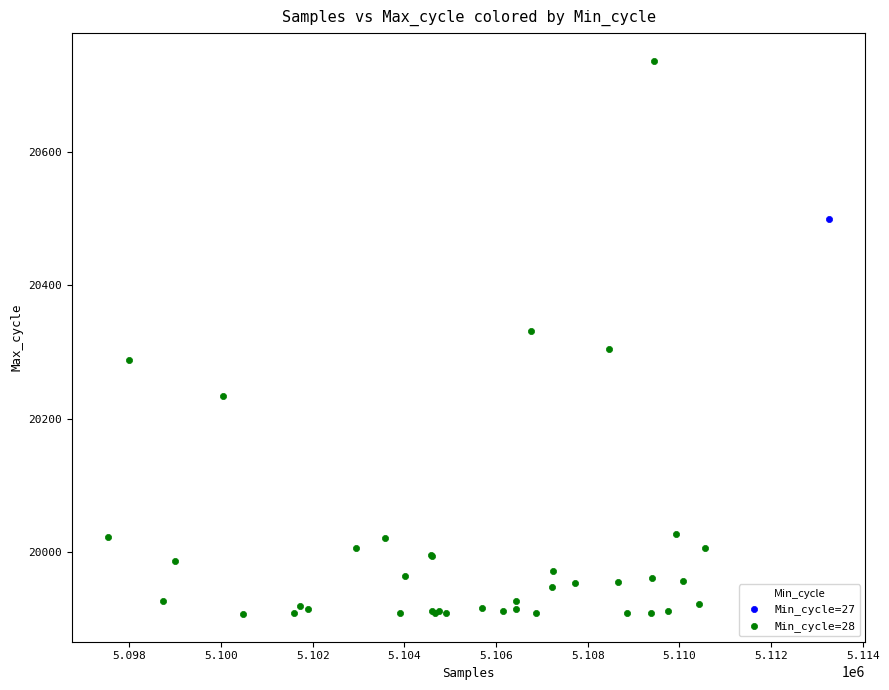

What are all the series names shown in the legend?

Min_cycle=27, Min_cycle=28